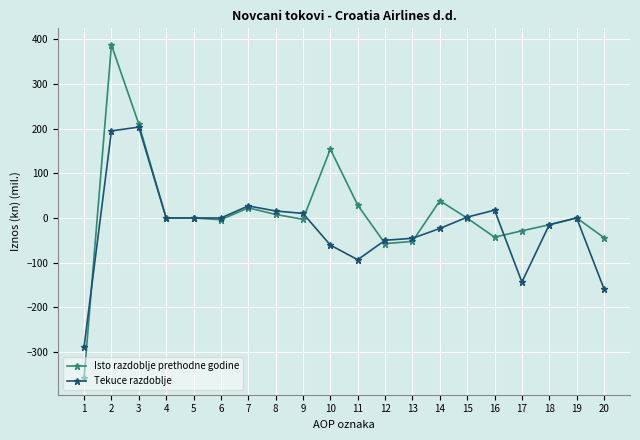

True or false: Tekuce razdoblje and Isto razdoblje prethodne godine cross at least once.

True